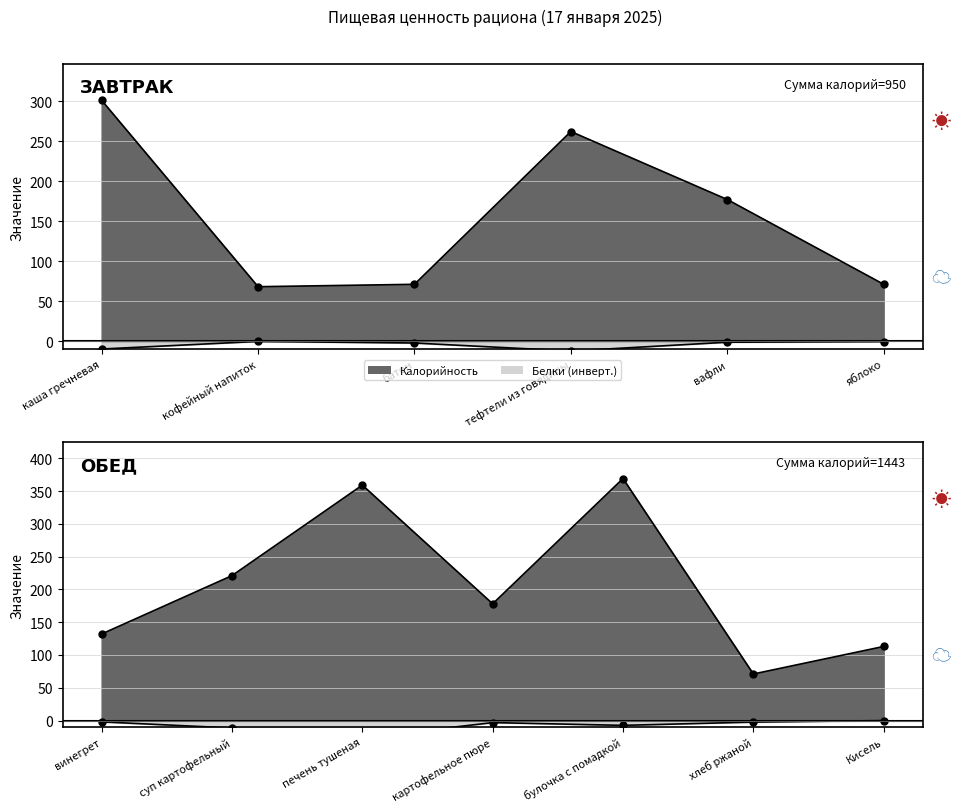

What is the highest value of the Белки series?

26.2